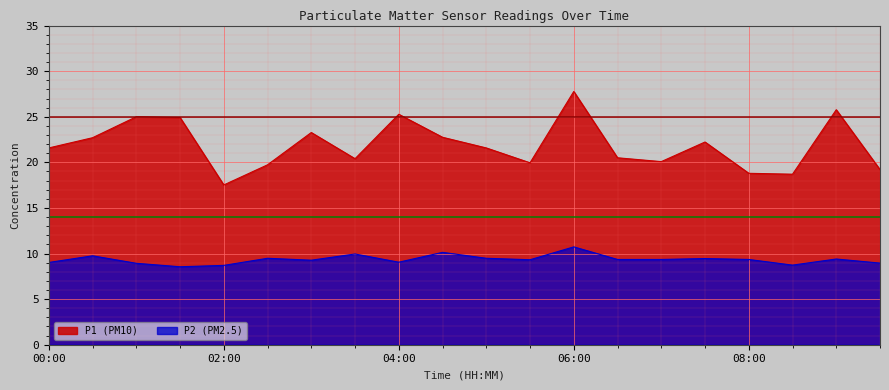

At which category does P1 reach its first local peak?

01:00